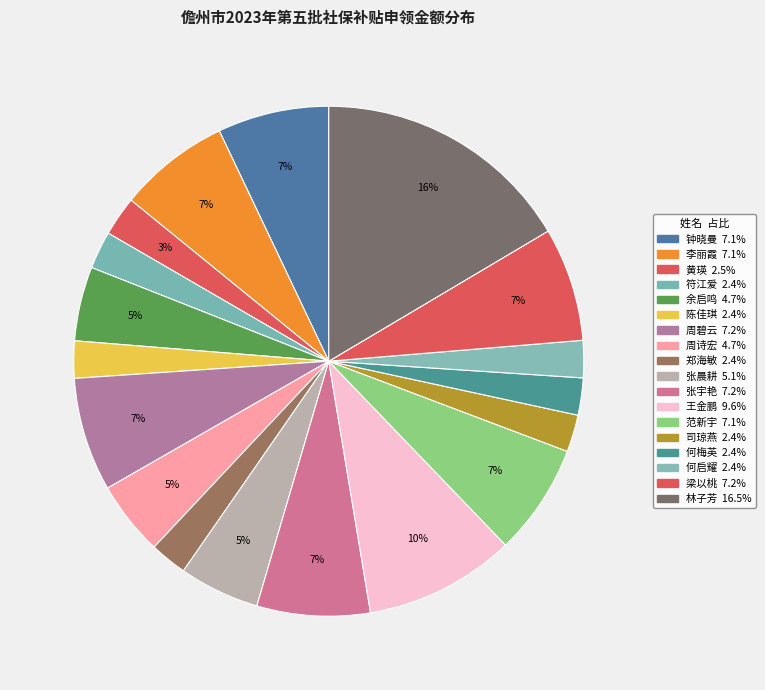

How many segments does this pie chart have?

18